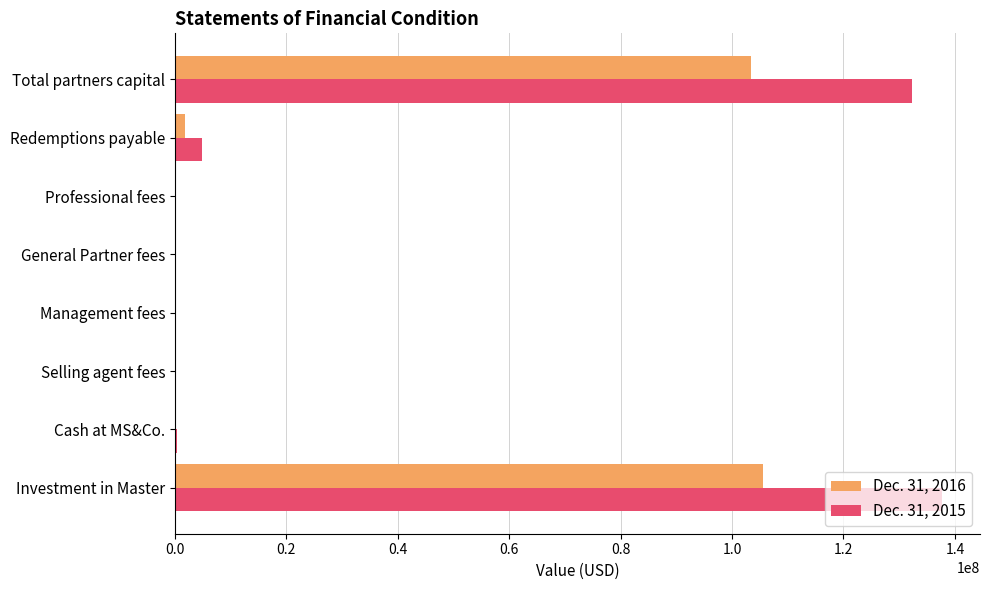

At which category does the chart reach its peak across all series?

Investment in Master